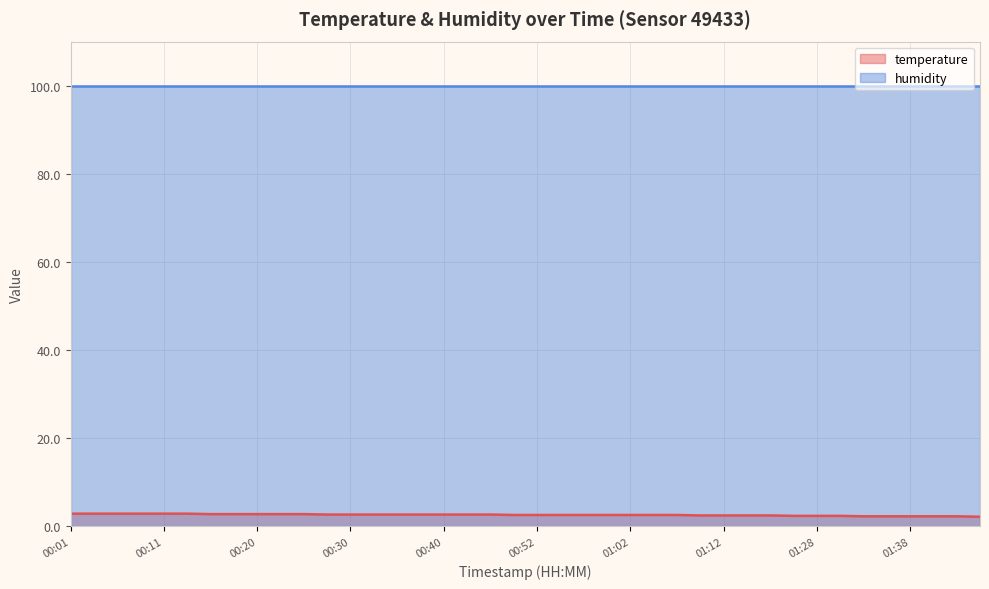

What position from the right is 00:23?

31